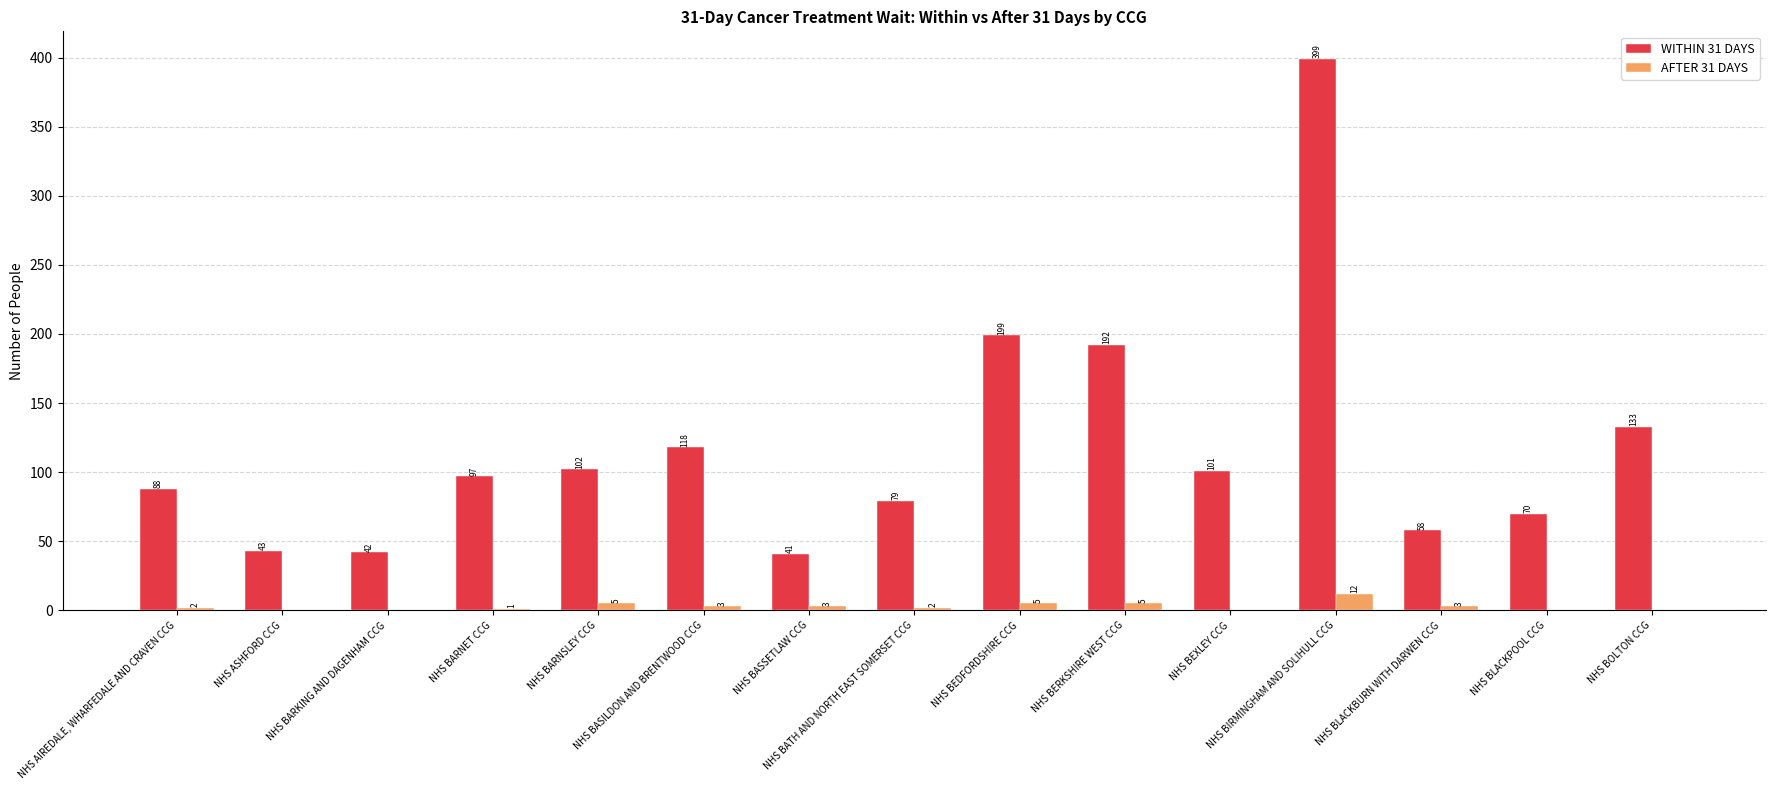

Where is WITHIN 31 DAYS nearest to the value 220?

NHS BEDFORDSHIRE CCG